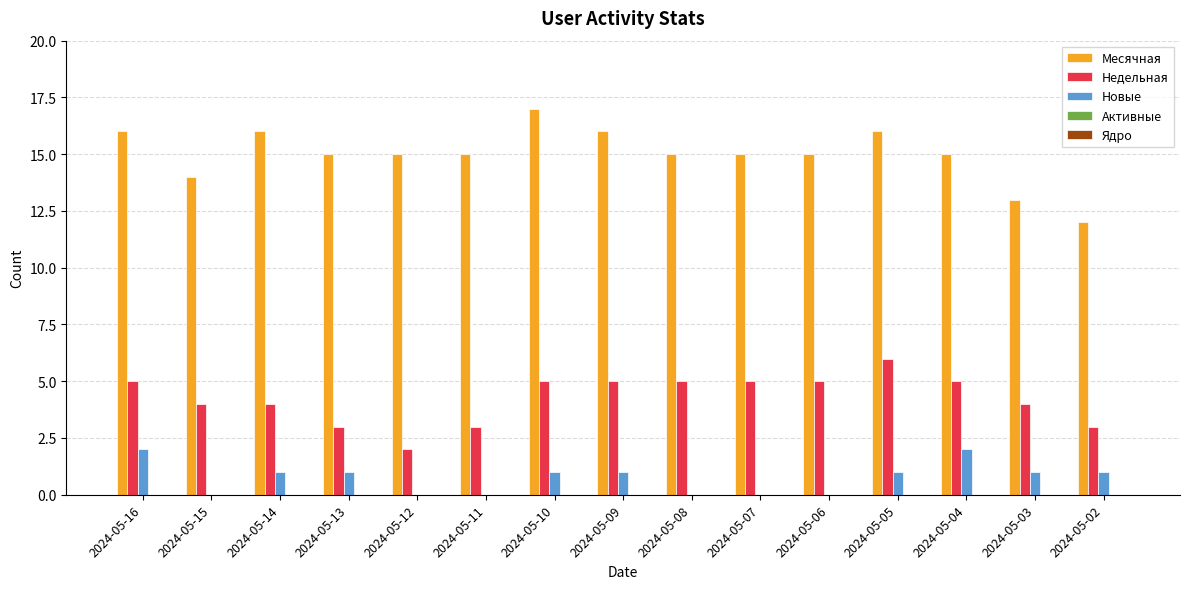

Between 2024-05-06 and 2024-05-02, which series saw the biggest shift?

Месячная